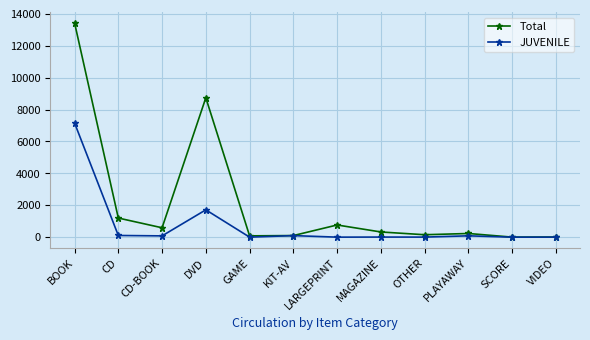

What is the difference between the highest and lowest values at DVD?

7021